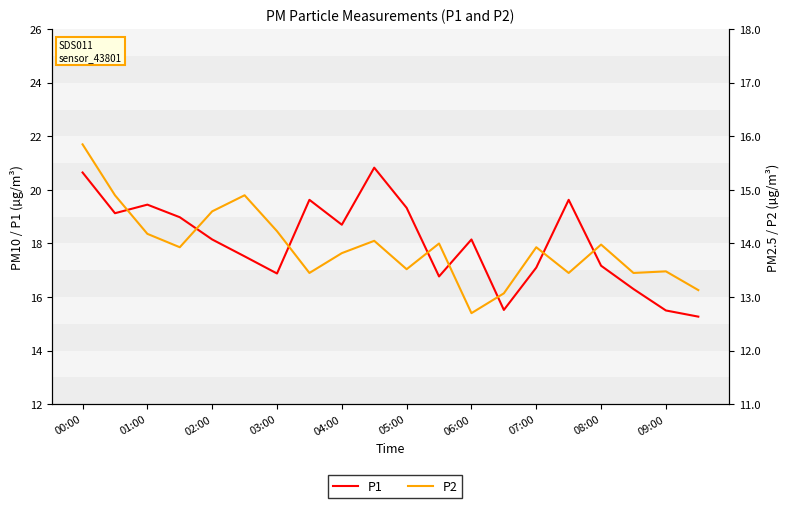

Reading left to right, transcribe all the data shown in this chart.

P1: 20.6	19.1	19.4	19.0	18.1	17.5	16.9	19.6	18.7	20.8	19.3	16.8	18.1	15.5	17.1	19.6	17.2	16.3	15.5	15.3
P2: 15.8	14.9	14.2	13.9	14.6	14.9	14.2	13.4	13.8	14.1	13.5	14.0	12.7	13.1	13.9	13.4	14.0	13.4	13.5	13.1